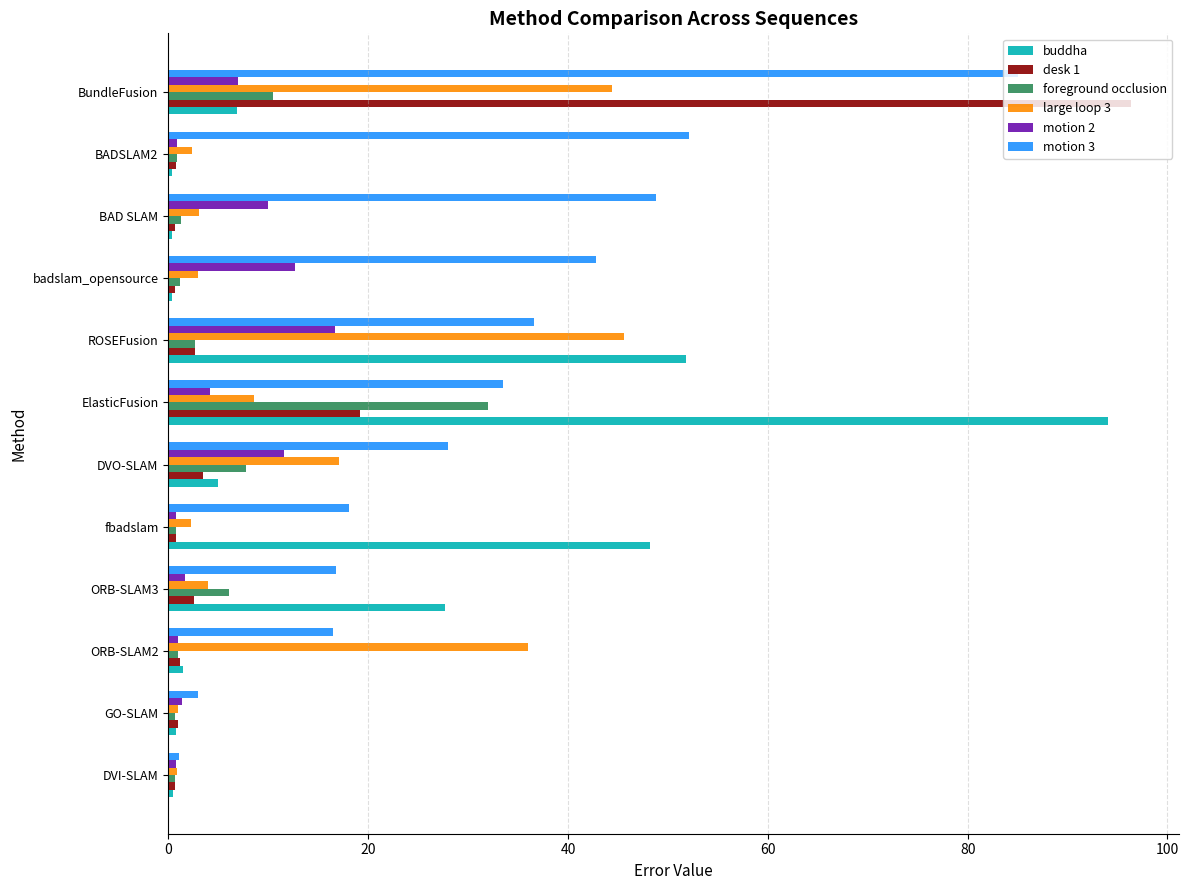

What value does the buddha series have at ROSEFusion?

51.8